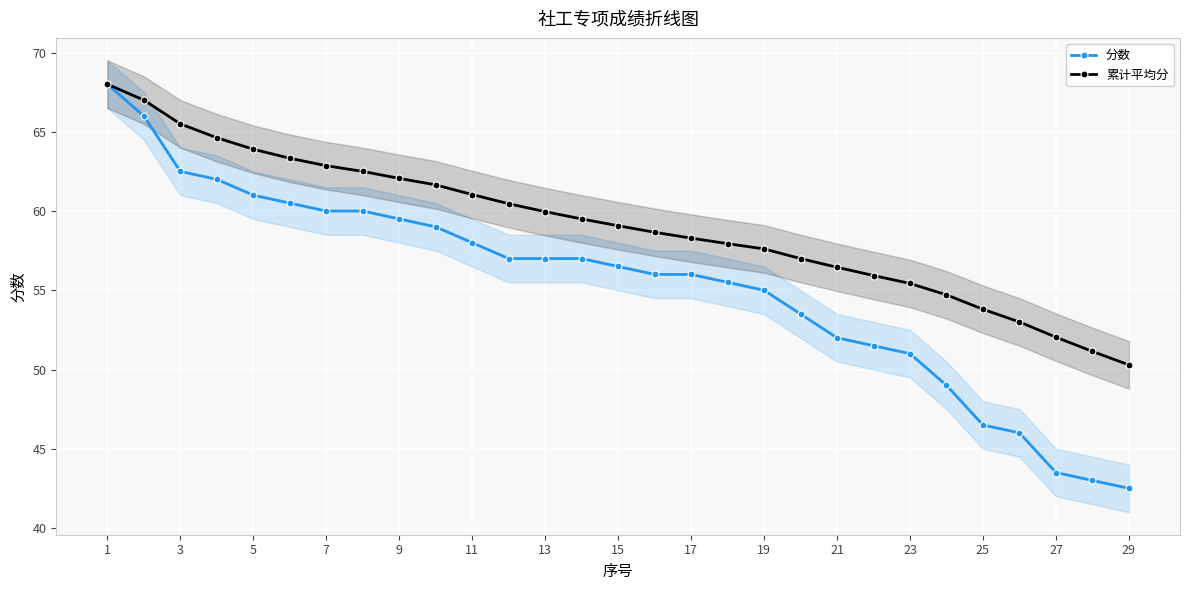

What is the lowest value of the 分数 series?

42.5